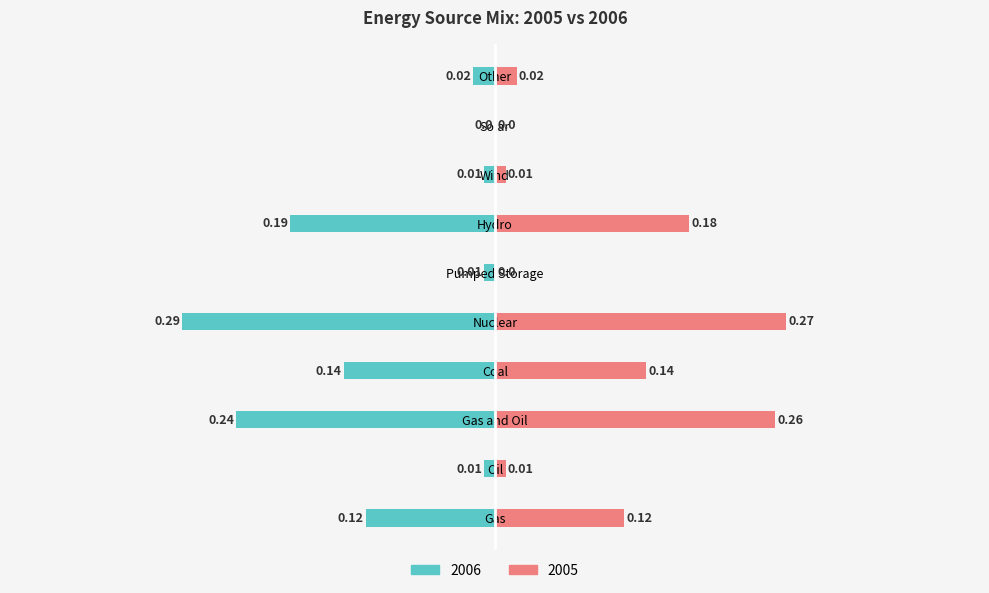

Where is 2006 nearest to the value 0?

Solar